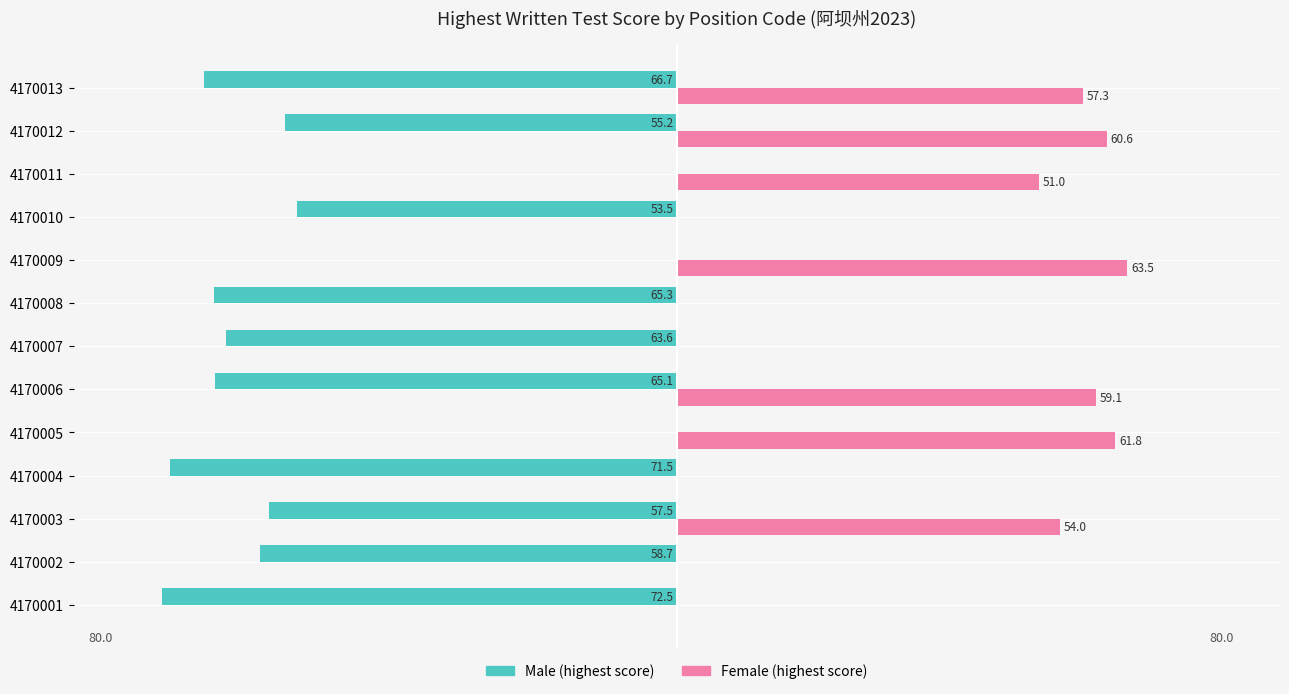

What are all the series names shown in the legend?

Male (highest score), Female (highest score)